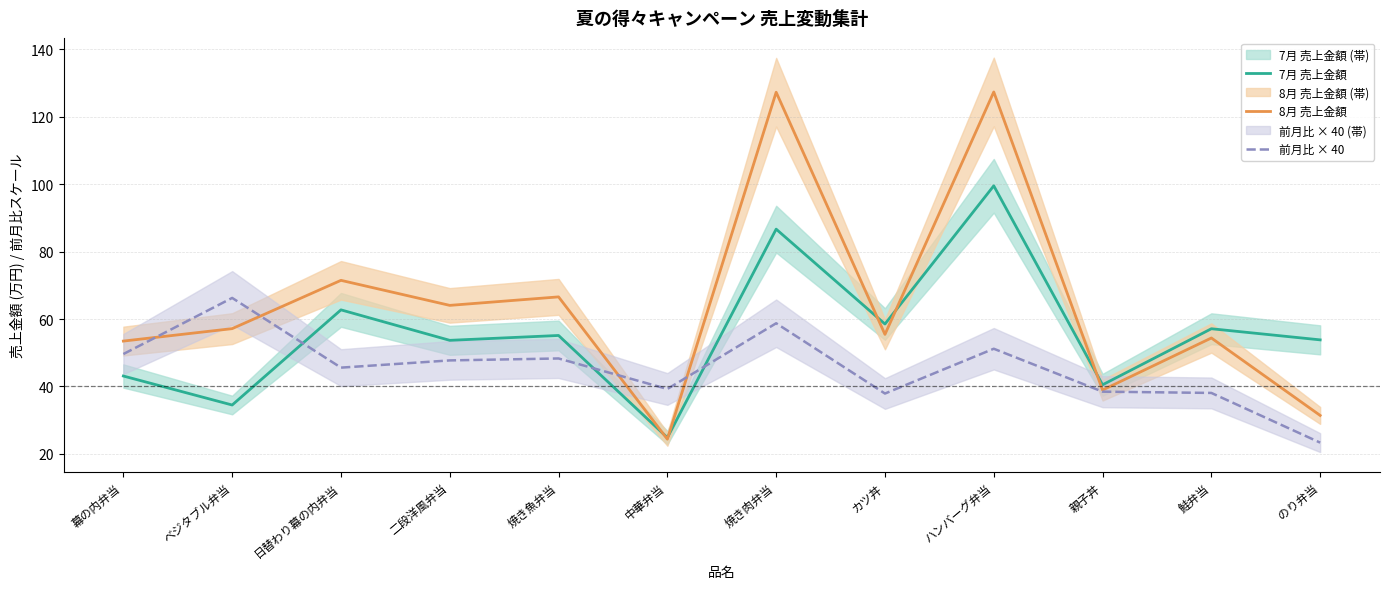

What is the minimum value for 前月比 × 40?

23.3